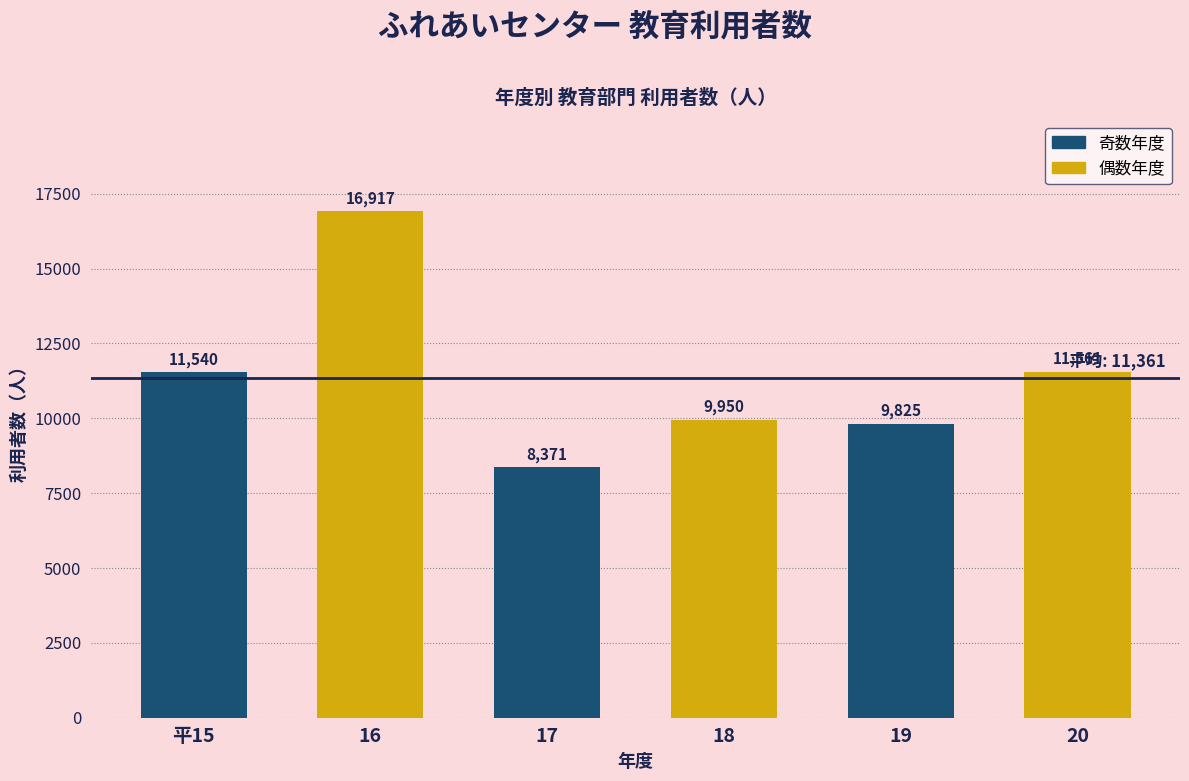

Reading left to right, list all the values displayed in this chart.

平15=11540	16=16917	17=8371	18=9950	19=9825	20=11561